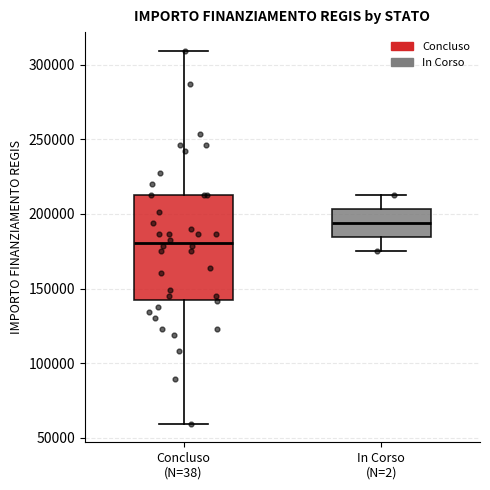

Where is the upper edge of the box for In Corso (N=2) on the y-axis? The values are not printed on the chart, so give them approximately, as read against the axis.

205000